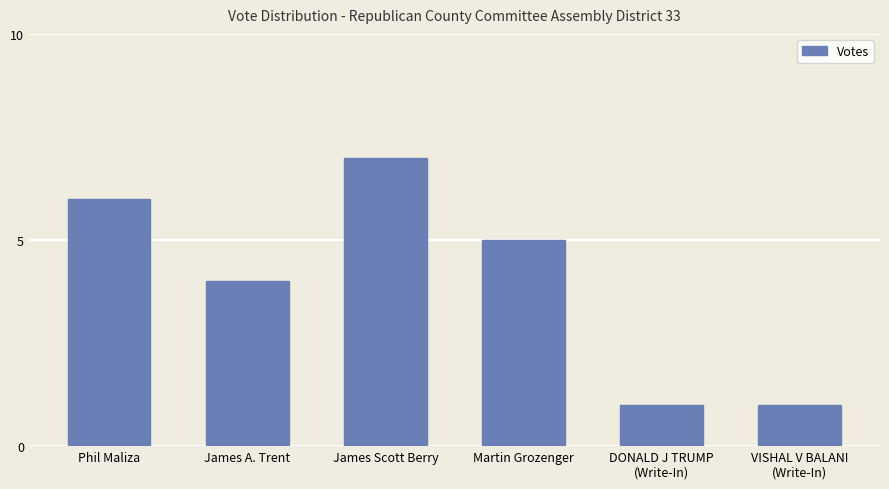

What is the sum of the values at DONALD J TRUMP
(Write-In) and James A. Trent?

5